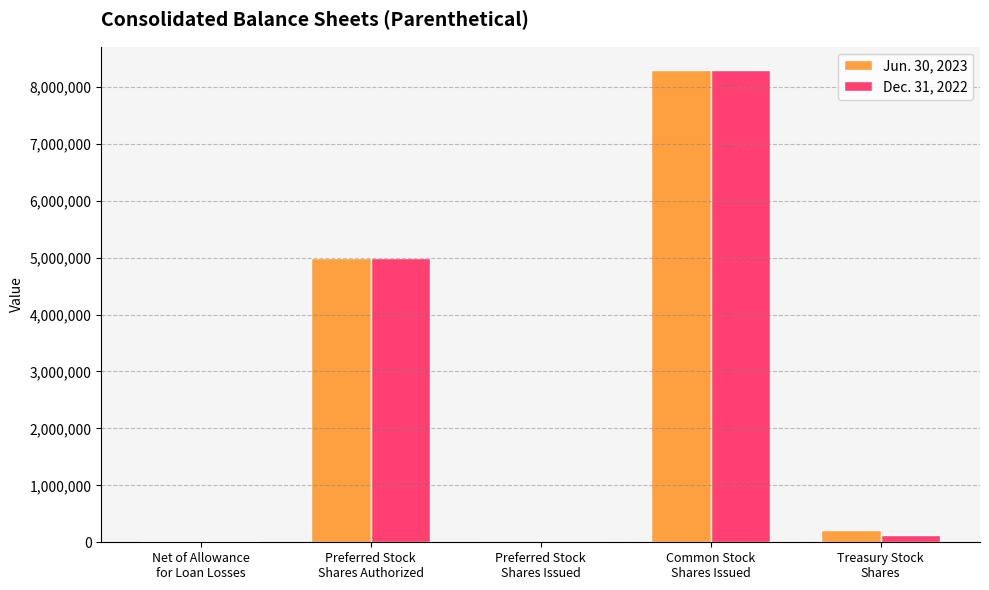

How many series are shown in this chart?

2